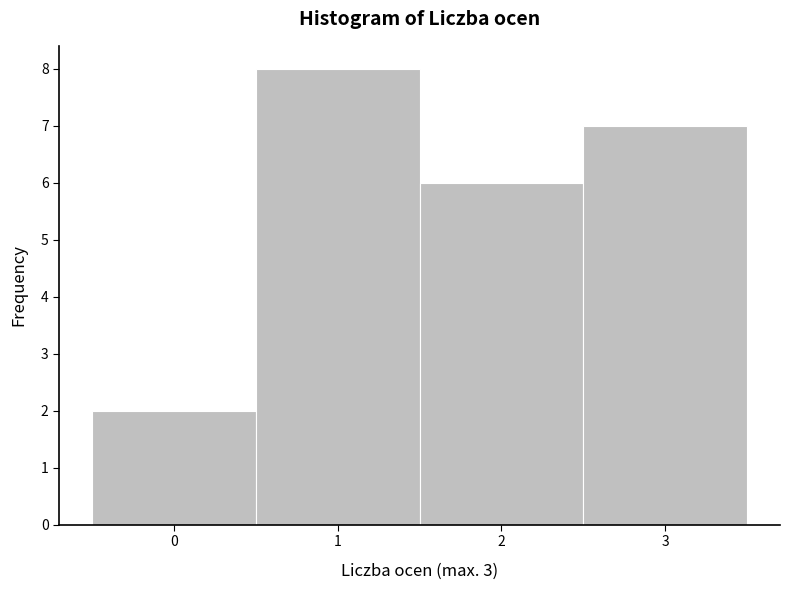

Reading left to right, transcribe this chart: for each bar, give the range it covers on the x-axis and its height. The values are not printed on the chart, so give them approximately, as read against the axis.

-0.5 to 0.5: 2
0.5 to 1.5: 8
1.5 to 2.5: 6
2.5 to 3.5: 7